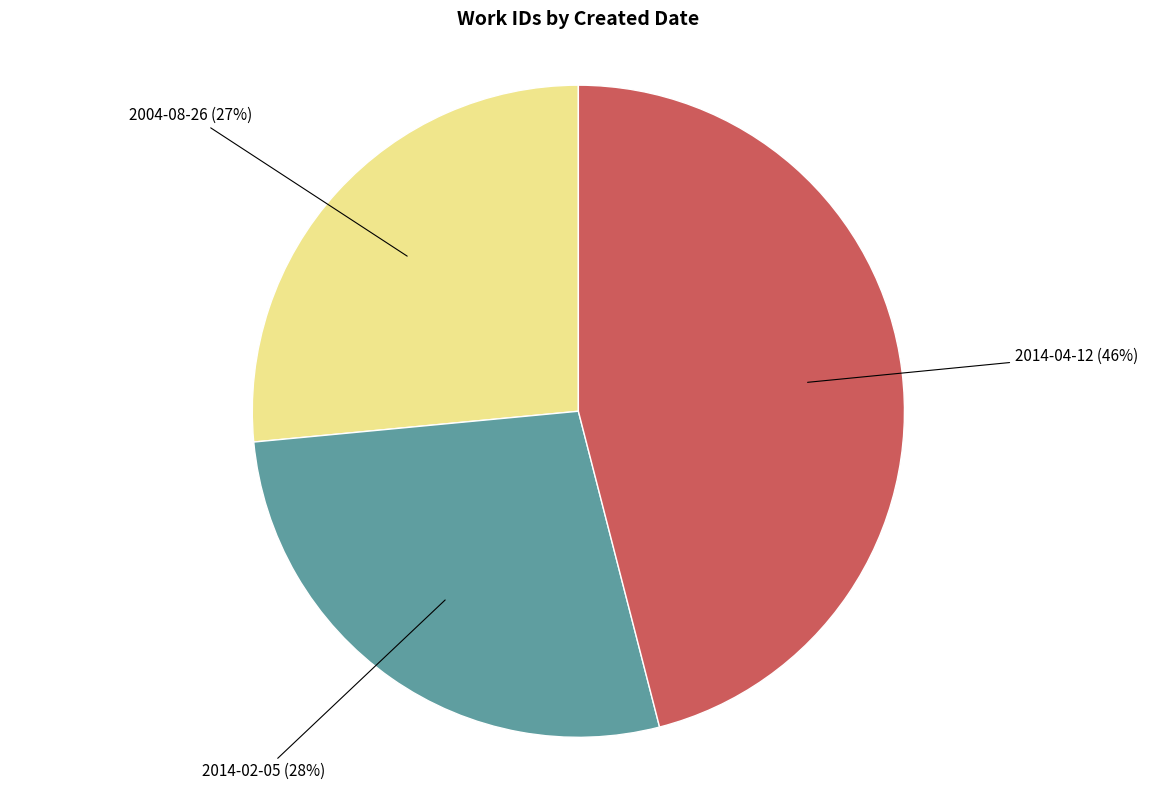

Which has a higher value, 2014-02-05 (28%) or 2014-04-12 (46%)?

2014-04-12 (46%)